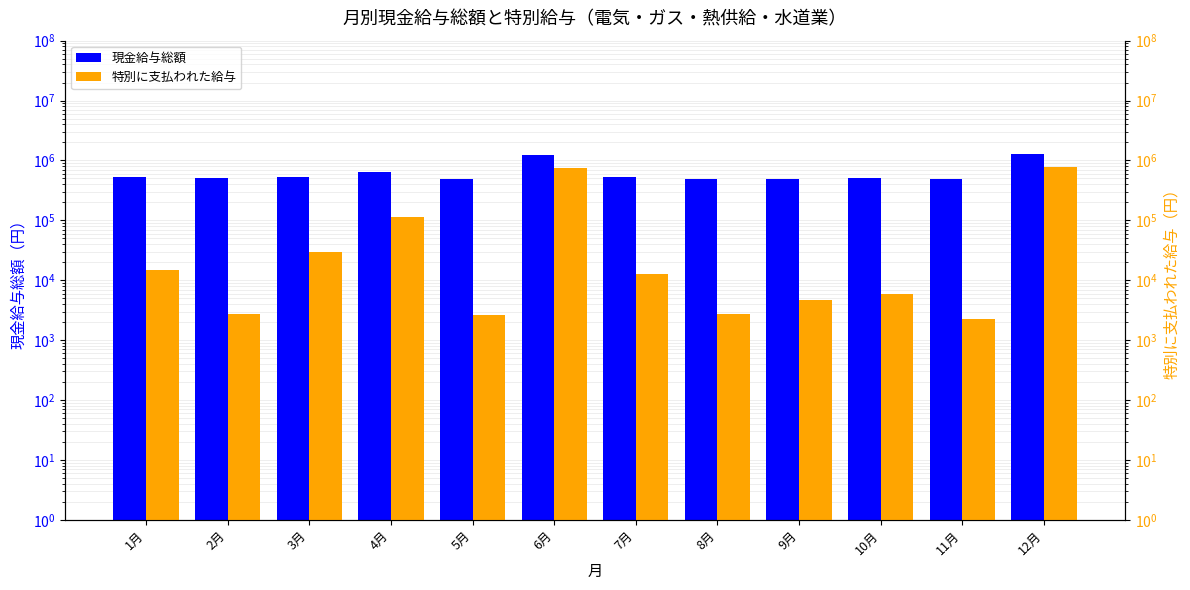

How many bars are there in total?

24